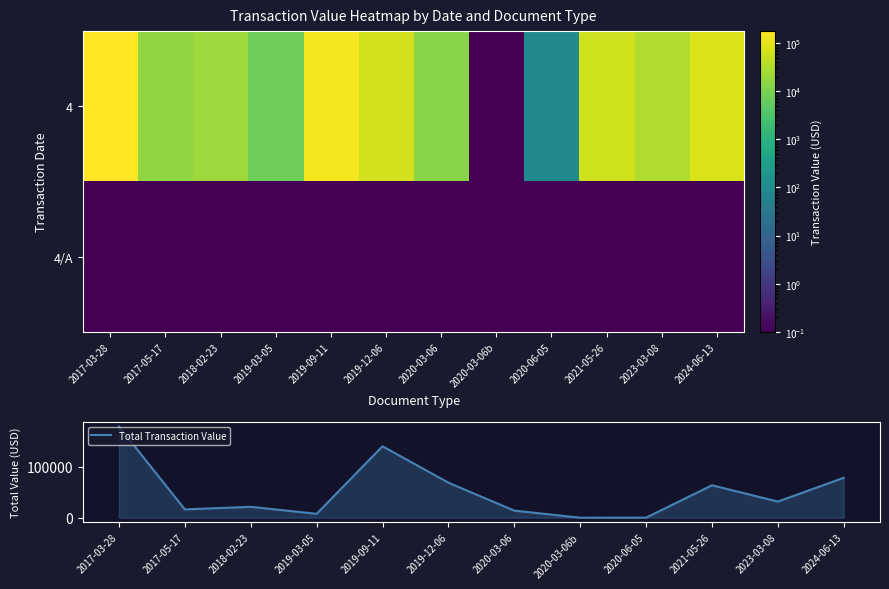

What is the maximum value for Total Transaction Value?

178000